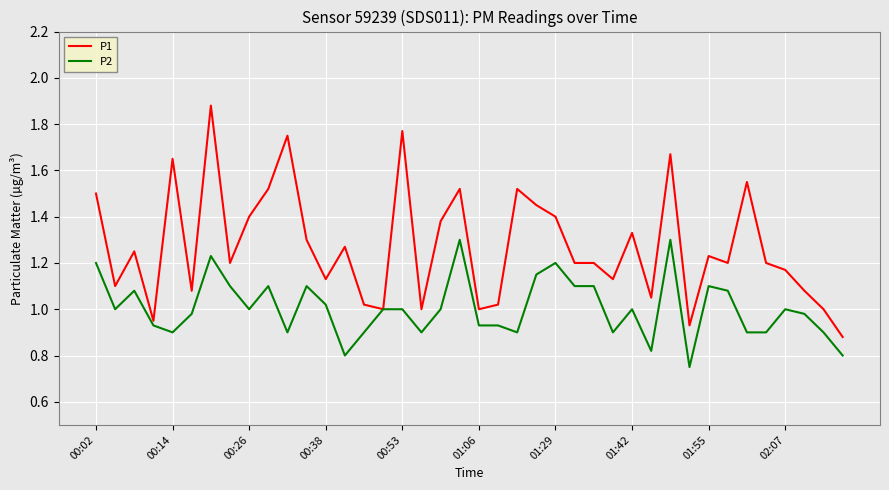

Which series has the widest spread of values?

P1